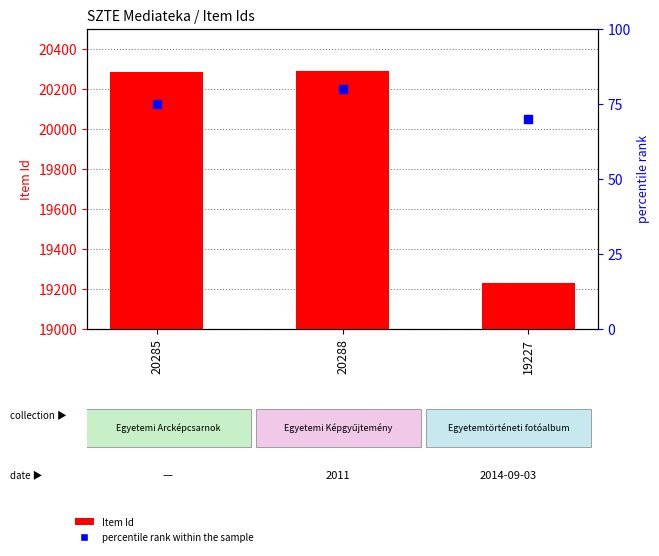

What are all the series names shown in the legend?

Item Id, percentile rank within the sample